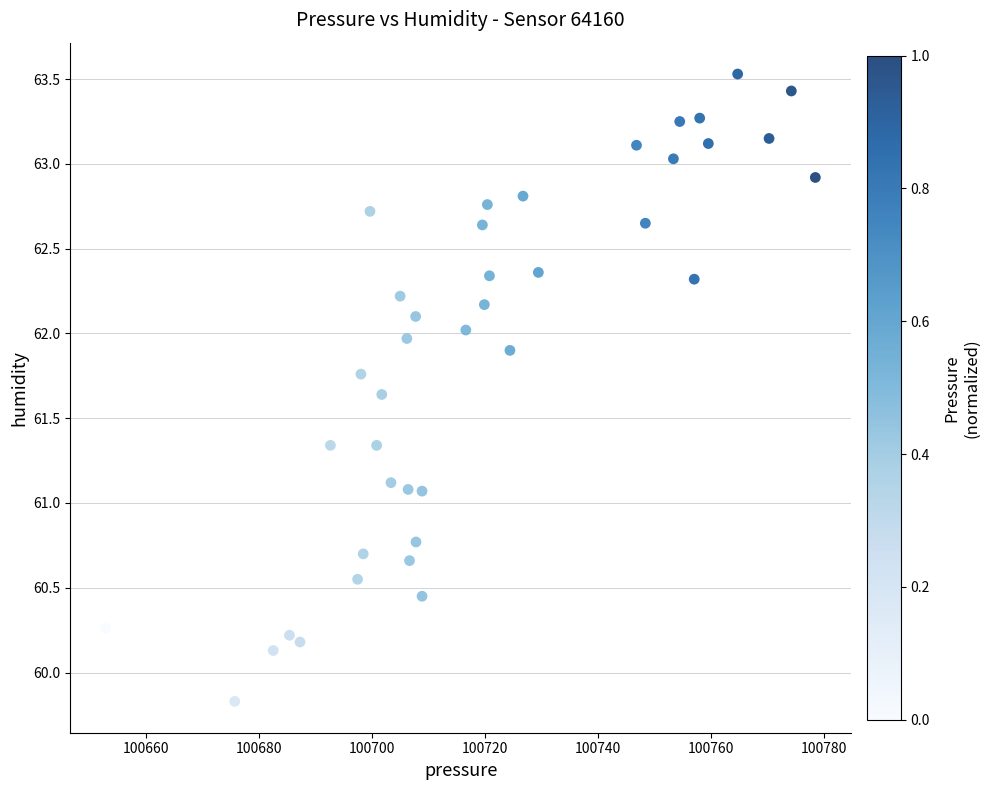

What is the range of X values (max minus min)?

125.6